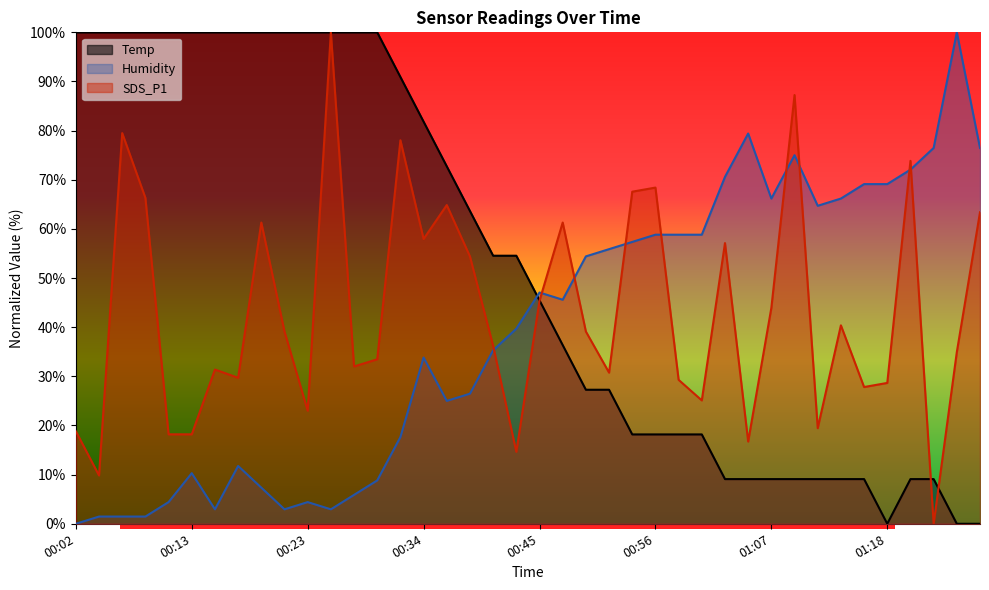

Where does the Humidity series first go above 45?

00:45